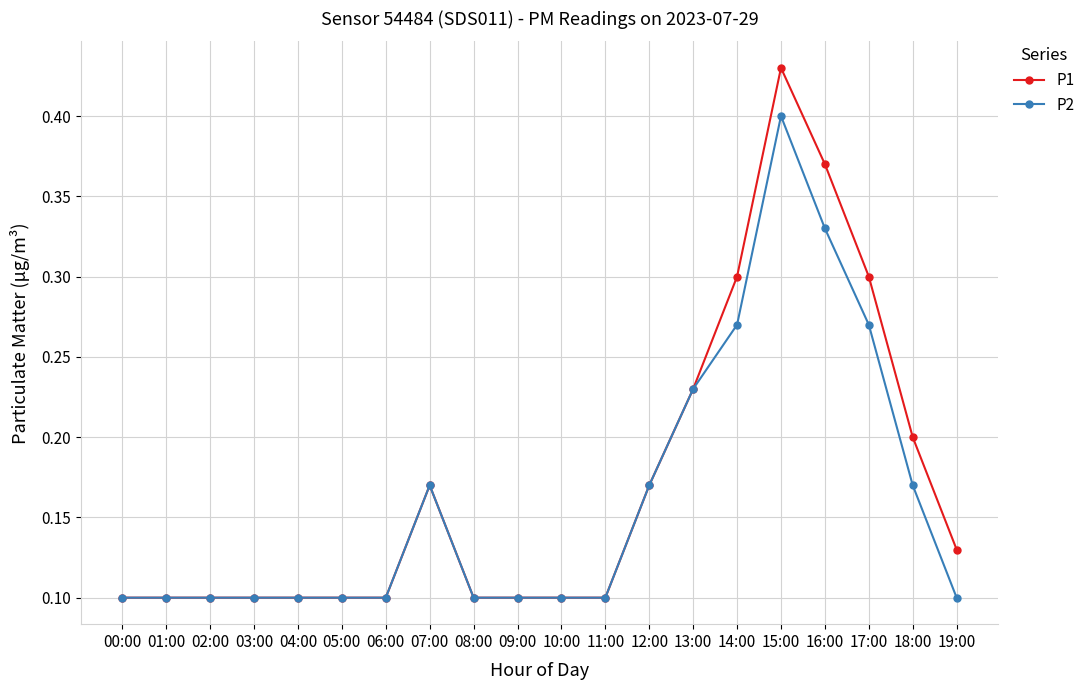

How many P1 values are between 0 and 1?

20